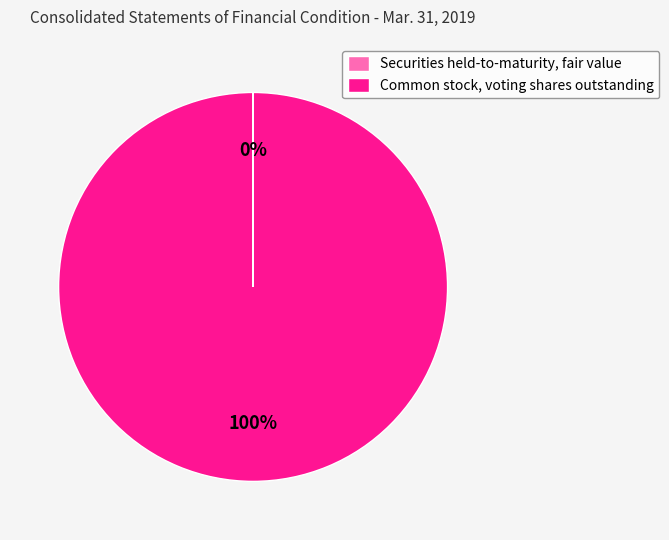

Is it true that Common stock, voting shares outstanding is 100% of the pie?

True